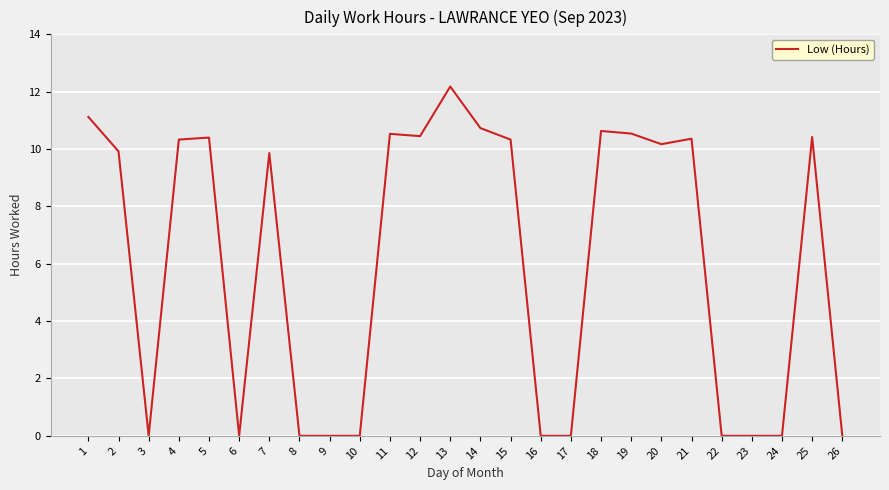

What is the greatest value displayed?

12.2